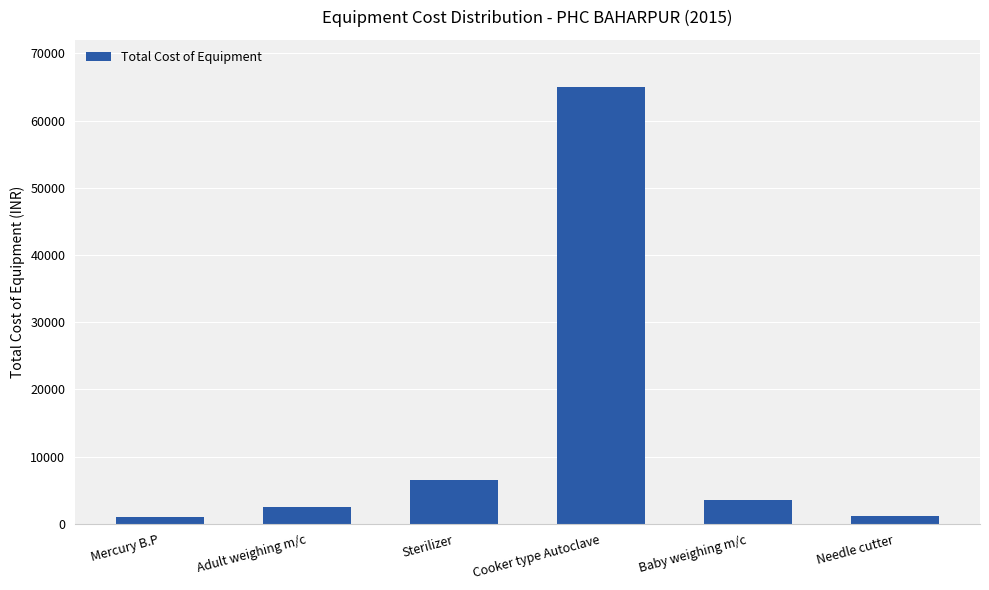

What is the sum of all values?

79800